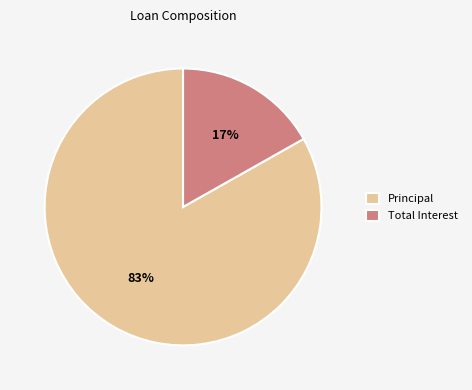

What is the ratio of the value at Principal to the value at Total Interest?

4.9